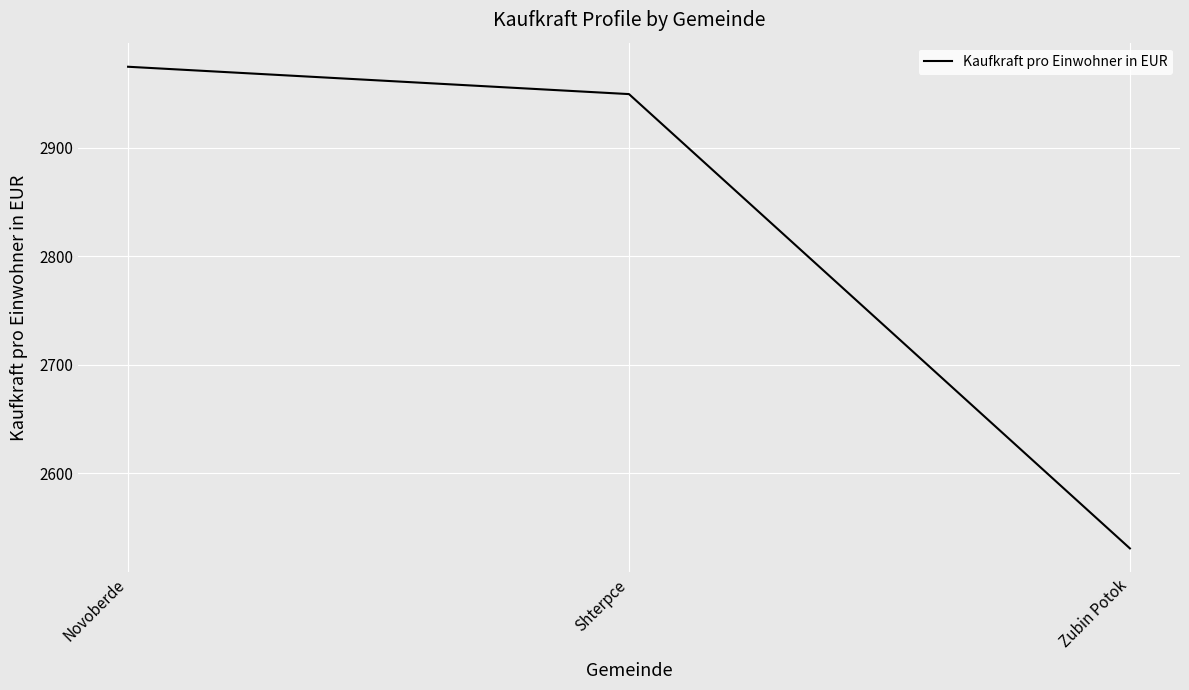

The value at Shterpce is 2949.2. True or false?

True